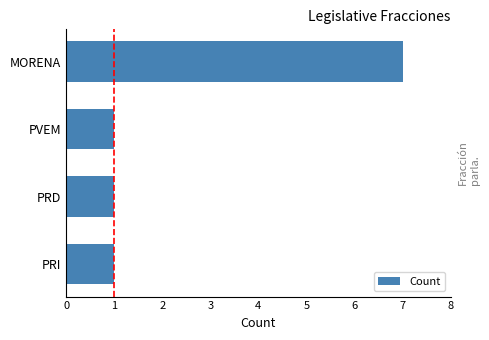

What is the approximate value at MORENA?

7